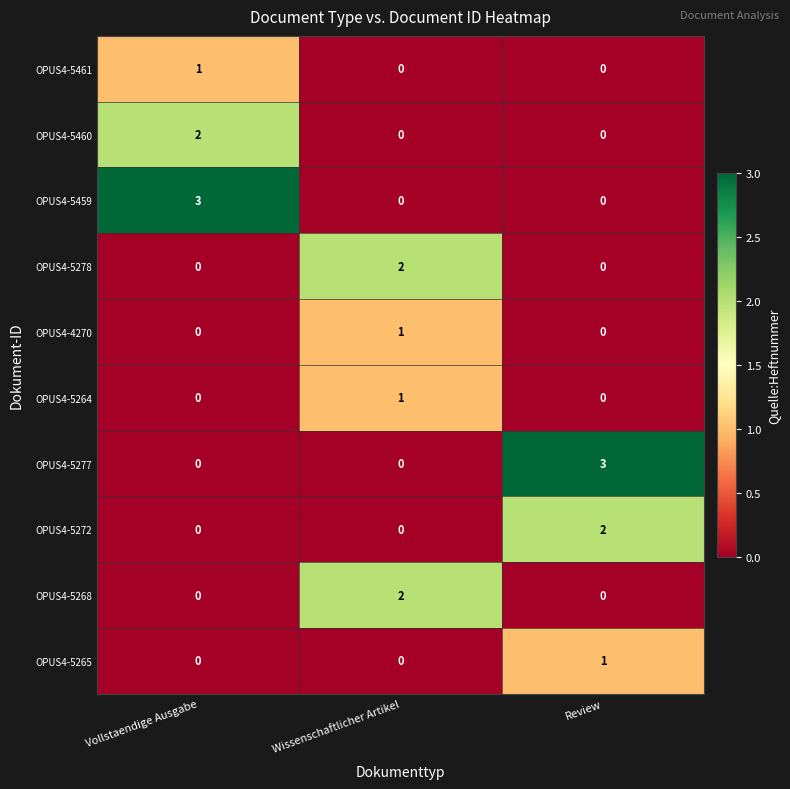

The value of OPUS4-5461 at Wissenschaftlicher Artikel is -1. True or false?

False